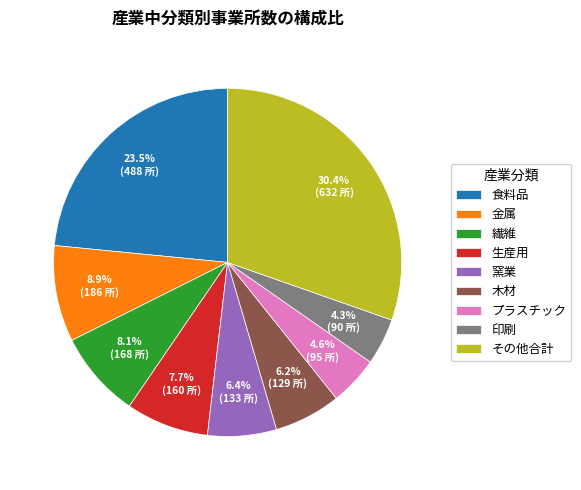

Do 印刷 and 食料品 together represent more than half of the pie?

No